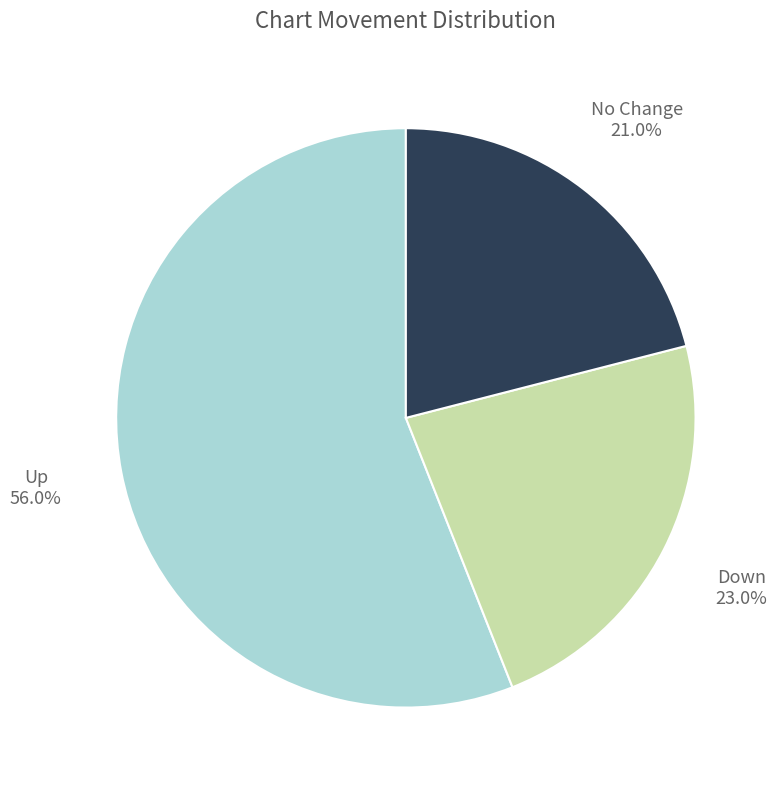

Is there any slice that represents more than half of the pie?

Yes